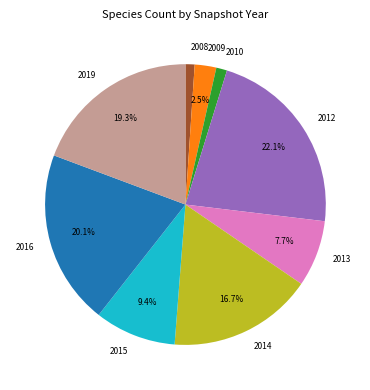

What is the total percentage of 2019 and 2013?

27.0%